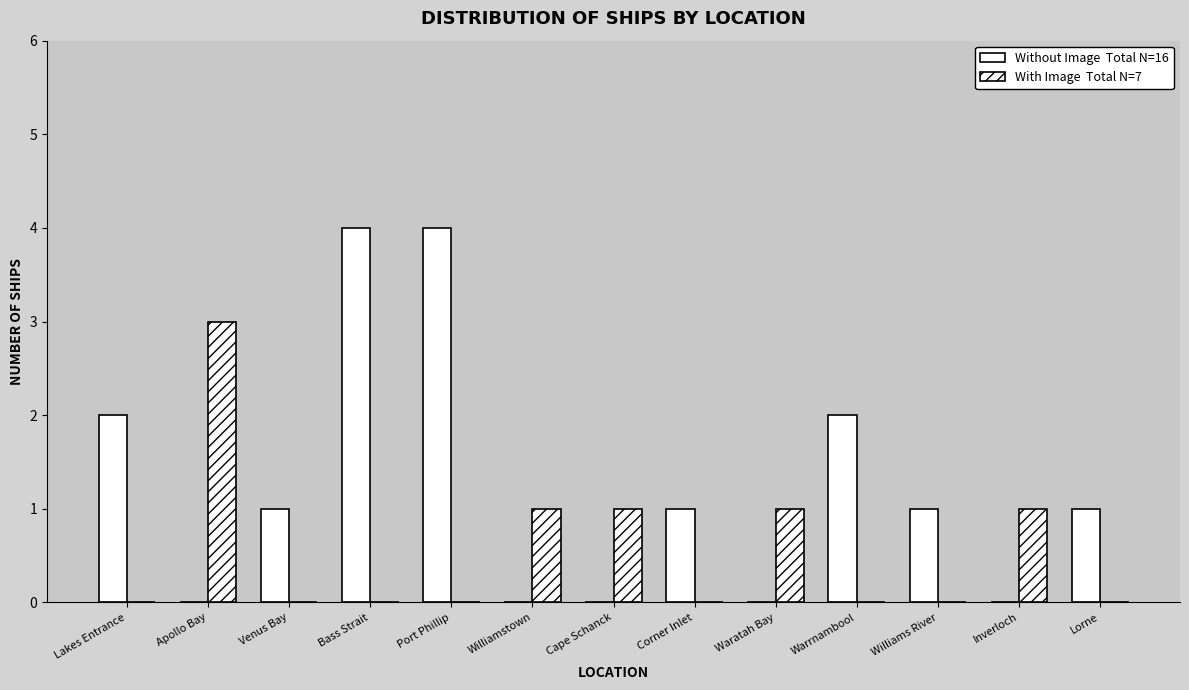

Reading left to right, extract all data points from this chart.

Without Image  Total N=16: 2	0	1	4	4	0	0	1	0	2	1	0	1
With Image  Total N=7: 0	3	0	0	0	1	1	0	1	0	0	1	0